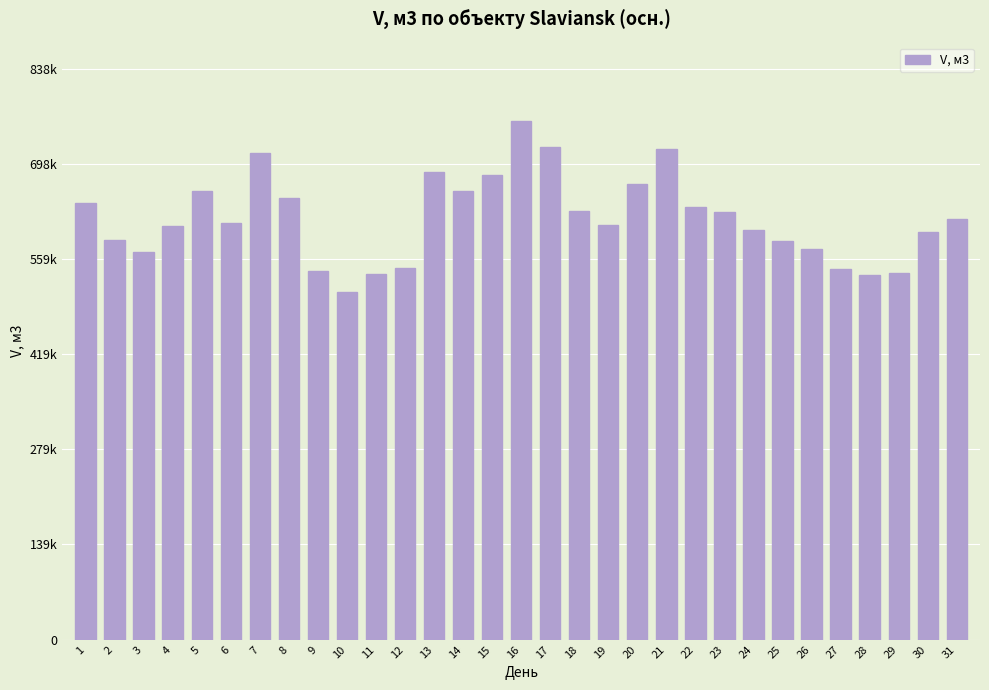

Are the bars horizontal?

No